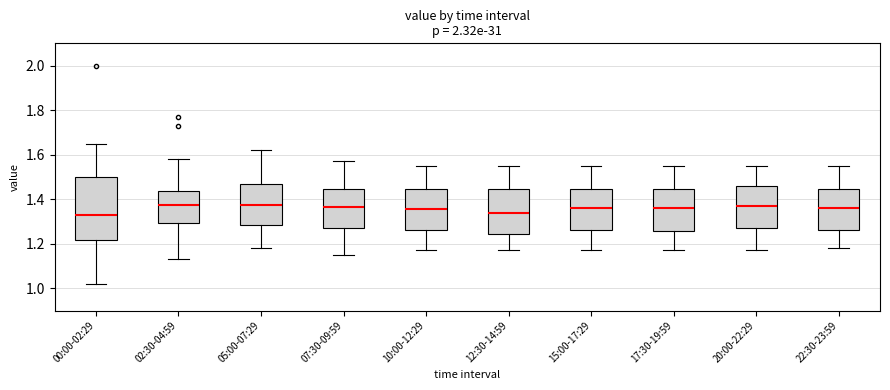

Reading left to right, read every box against the y-axis: the position of its median line, the range the box covers, and the ends of its whiskers. The values are not printed on the chart, so give them approximately, as read against the axis.

00:00-02:29: median 1.34, box 1.22 to 1.50, whiskers 1.02 to 1.66
02:30-04:59: median 1.38, box 1.30 to 1.44, whiskers 1.14 to 1.58
05:00-07:29: median 1.38, box 1.28 to 1.46, whiskers 1.18 to 1.62
07:30-09:59: median 1.36, box 1.28 to 1.44, whiskers 1.16 to 1.58
10:00-12:29: median 1.36, box 1.26 to 1.44, whiskers 1.18 to 1.56
12:30-14:59: median 1.34, box 1.24 to 1.44, whiskers 1.18 to 1.56
15:00-17:29: median 1.36, box 1.26 to 1.44, whiskers 1.18 to 1.56
17:30-19:59: median 1.36, box 1.26 to 1.44, whiskers 1.18 to 1.56
20:00-22:29: median 1.38, box 1.28 to 1.46, whiskers 1.18 to 1.56
22:30-23:59: median 1.36, box 1.26 to 1.44, whiskers 1.18 to 1.56